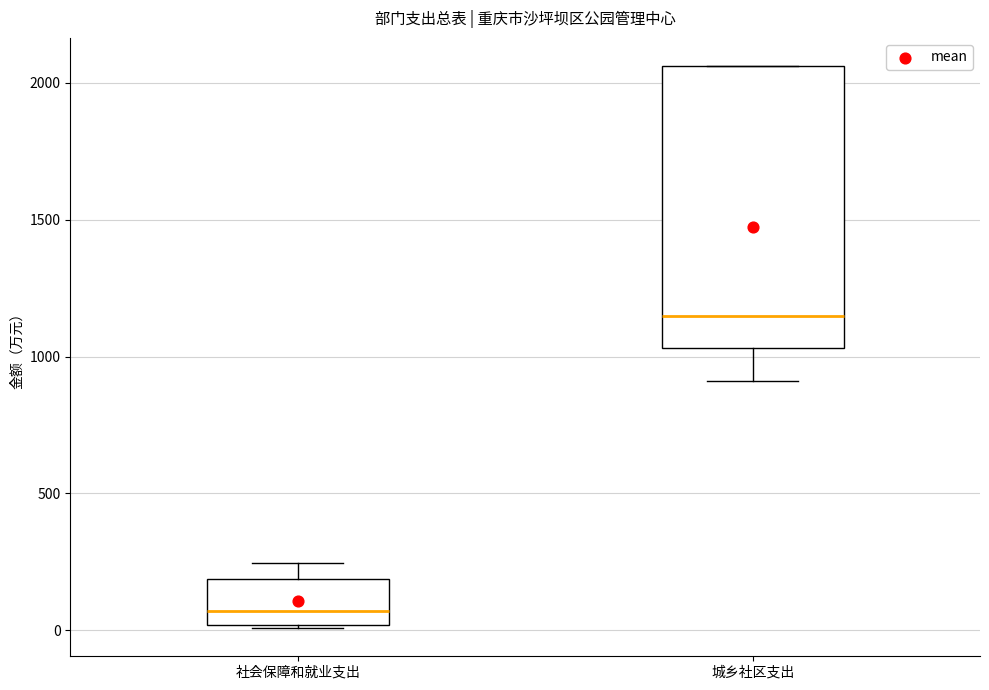

Reading left to right, transcribe this box plot: for each box, give where its median line is, the range the box spans, and where its two whiskers end, as read against the y-axis. The values are not printed on the chart, so give them approximately, as read against the axis.

社会保障和就业支出: median 50, box 0 to 200, whiskers 0 to 250
城乡社区支出: median 1150, box 1050 to 2050, whiskers 900 to 2050